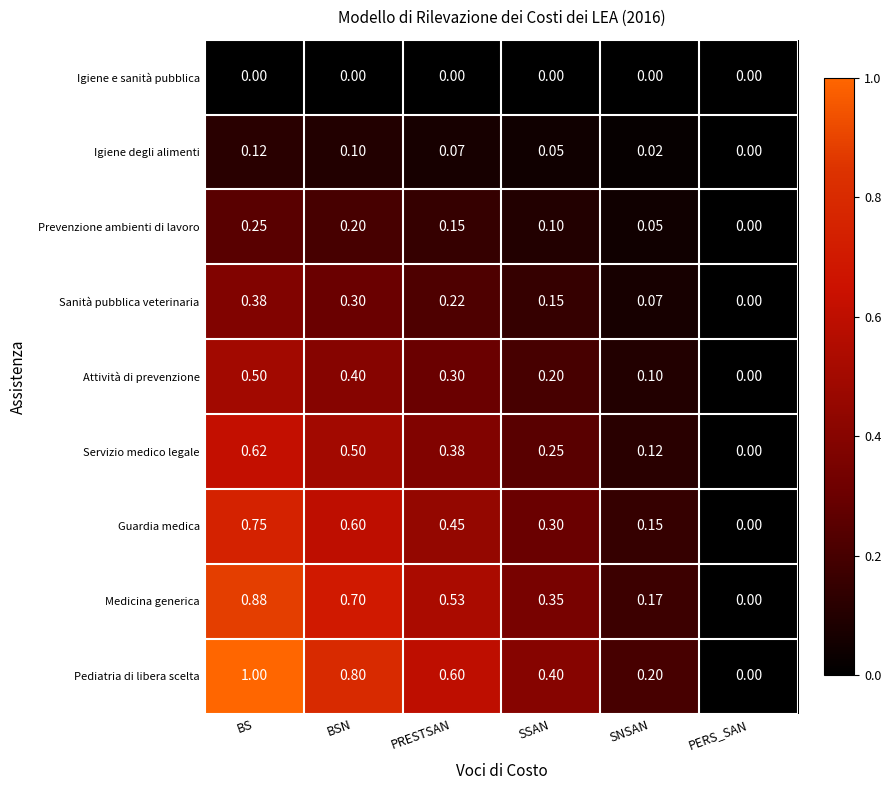

Rank the series by their maximum value, from lowest to highest.

Igiene e sanità pubblica, Igiene degli alimenti, Prevenzione ambienti di lavoro, Sanità pubblica veterinaria, Attività di prevenzione, Servizio medico legale, Guardia medica, Medicina generica, Pediatria di libera scelta